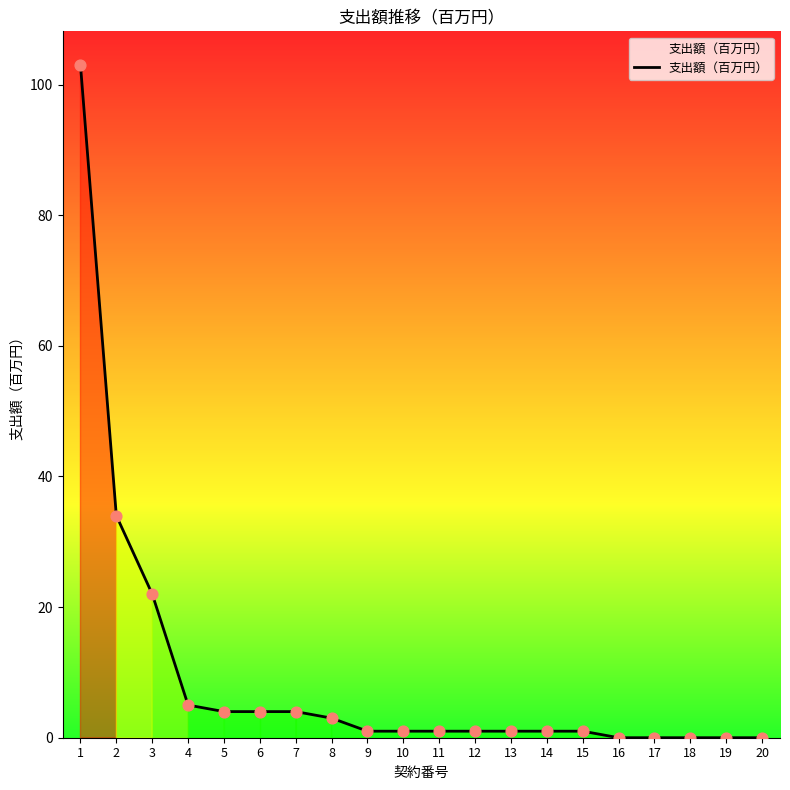

What is the change in value from 5 to 8?

-1